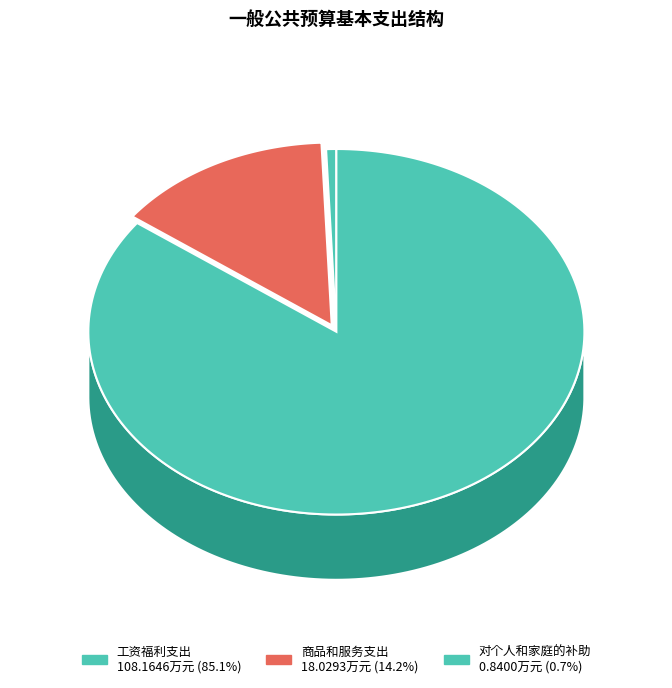

The 对个人和家庭的补助 slice represents 1% of the pie. True or false?

True